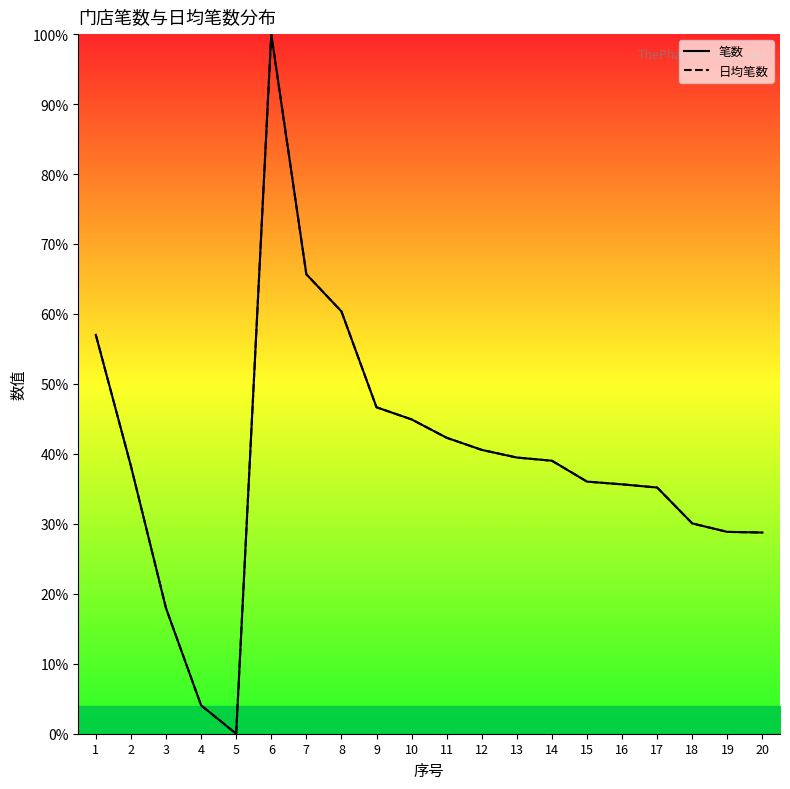

Reading right to left, transcribe all the data shown in this chart.

笔数: 20=28.8	19=28.8	18=30.1	17=35.2	16=35.6	15=36.0	14=39.0	13=39.5	12=40.6	11=42.3	10=44.9	9=46.7	8=60.4	7=65.7	6=100.0	5=0.0	4=4.1	3=17.9	2=38.3	1=57.0
日均笔数: 20=28.8	19=28.8	18=30.1	17=35.2	16=35.6	15=36.0	14=39.0	13=39.5	12=40.6	11=42.3	10=44.9	9=46.7	8=60.4	7=65.7	6=100.0	5=0.0	4=4.1	3=17.9	2=38.3	1=57.0